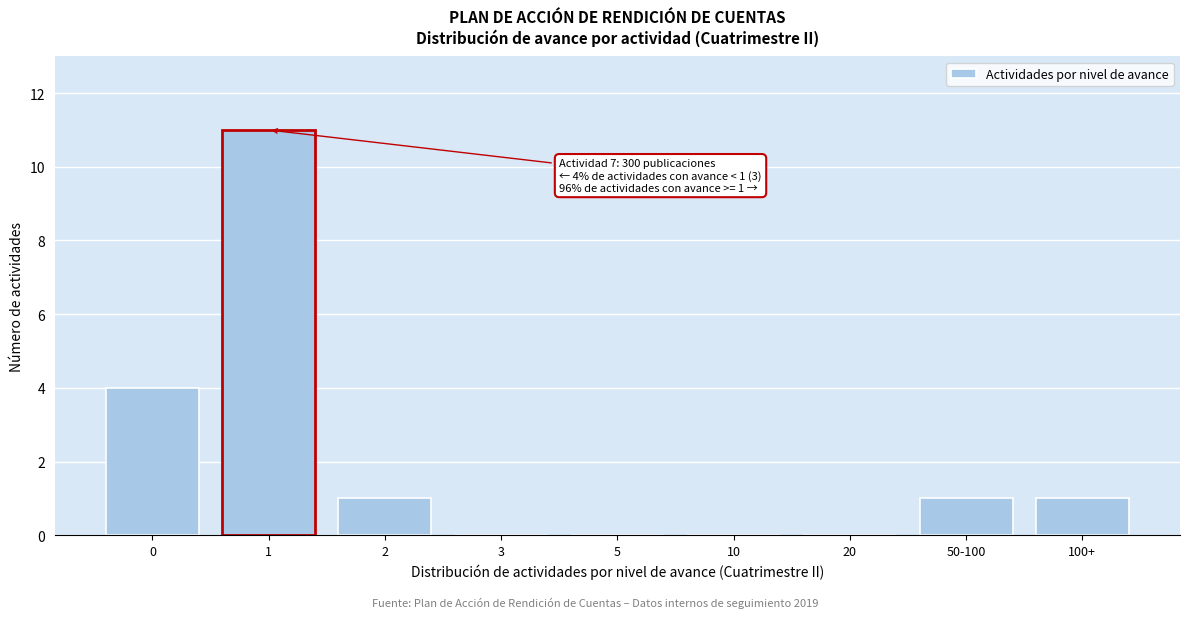

Reading right to left, transcribe all the data shown in this chart.

100+=1	50-100=1	20=0	10=0	5=0	3=0	2=1	1=11	0=4